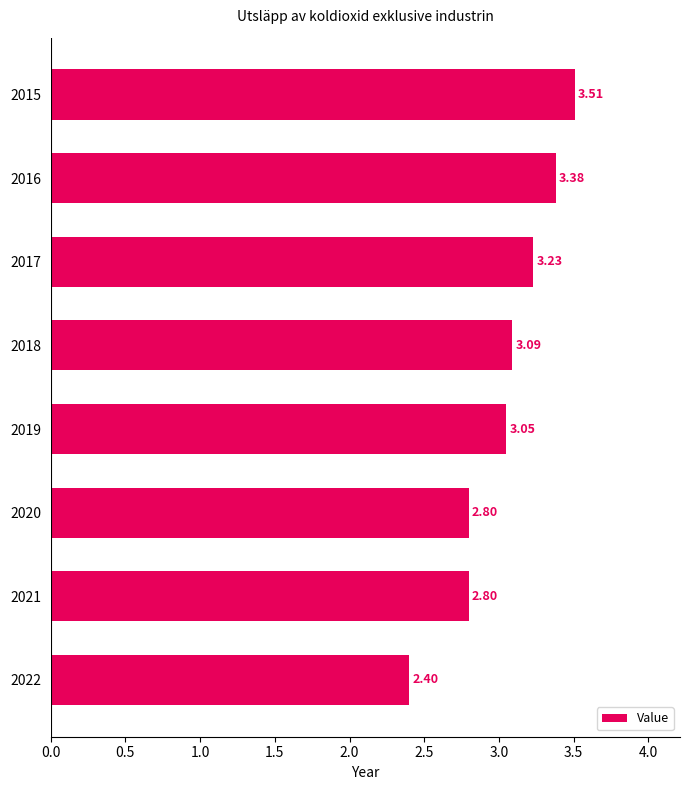

Which has a higher value, 2021 or 2018?

2018